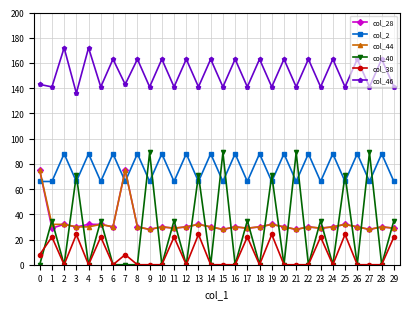

Between which two adjacent categories do col_2 and col_28 first intersect?

0 and 1